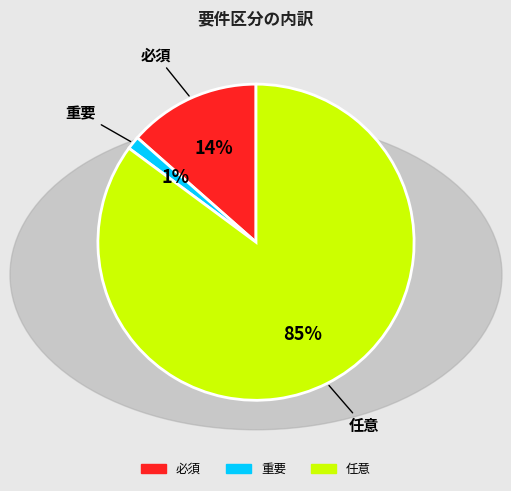

Which category has the biggest portion of the pie?

任意